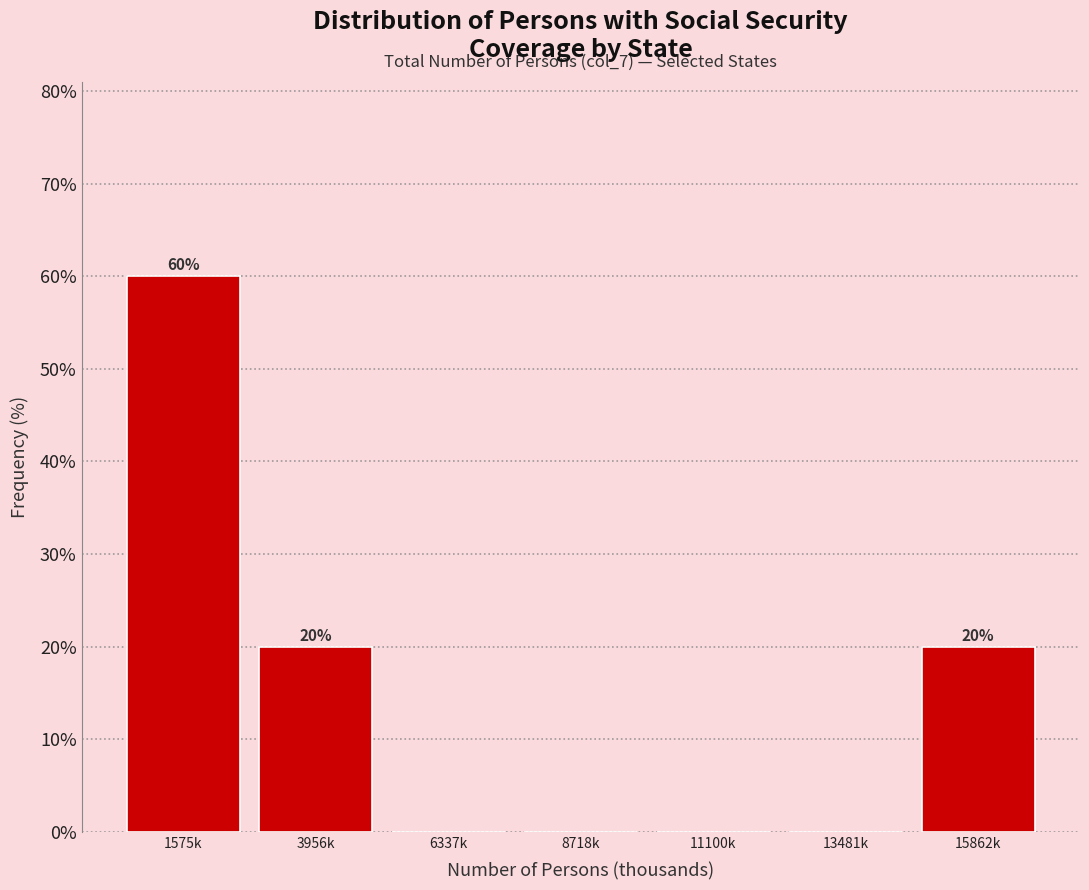

Reading left to right, what are all the values shown in this chart?

1575k=60	3956k=20	6337k=0	8718k=0	11100k=0	13481k=0	15862k=20